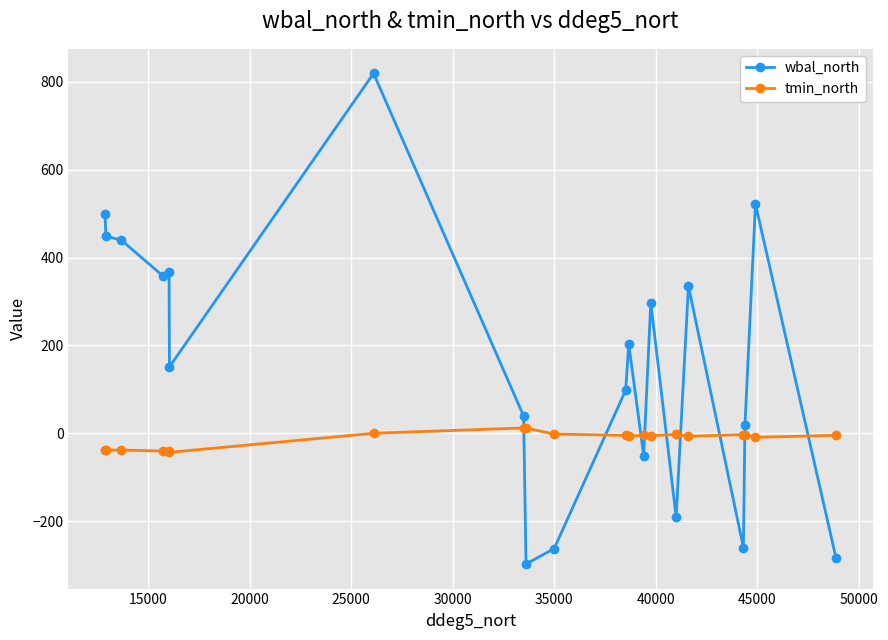

What are all the series names shown in the legend?

wbal_north, tmin_north